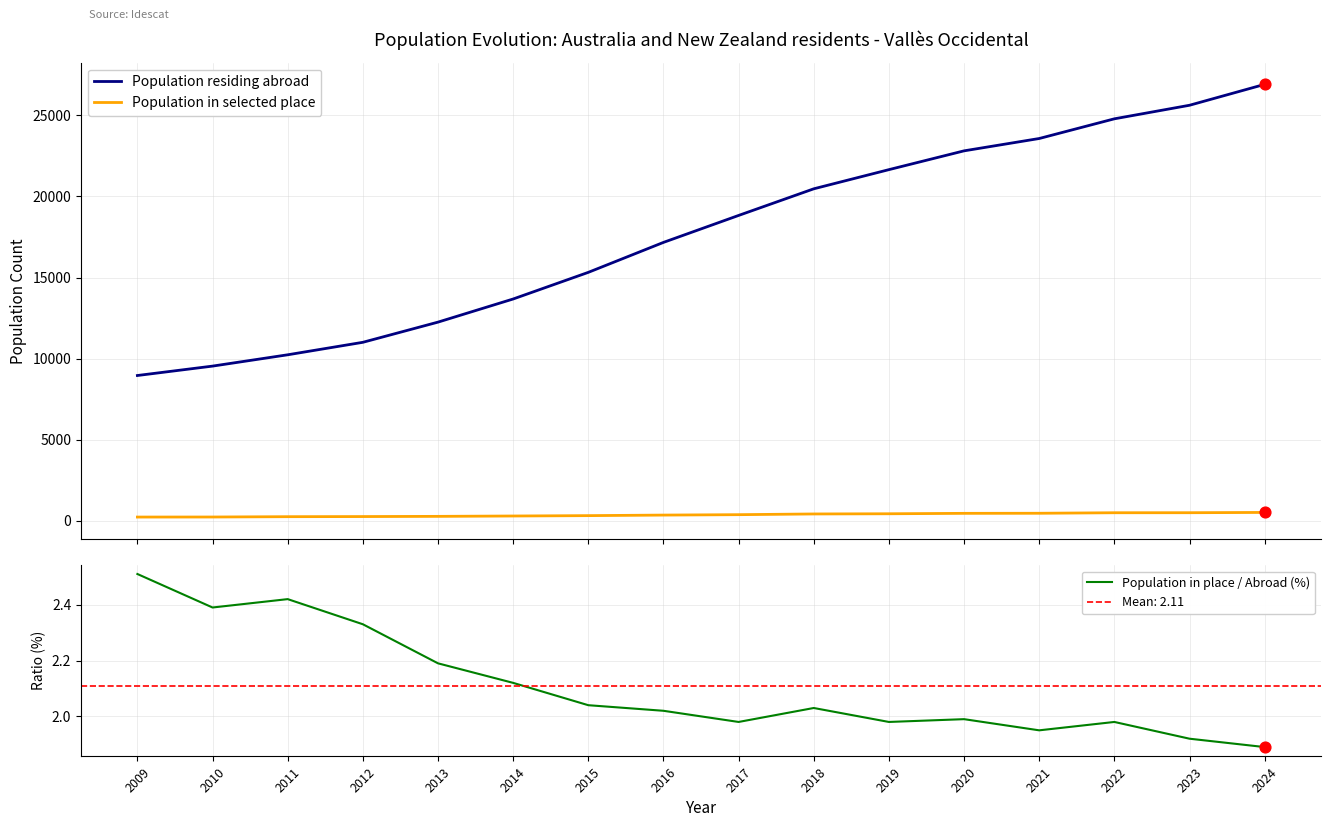

Is the value of Population in selected place at 2016 greater than the value of Population in place / Abroad (%) at 2023?

Yes